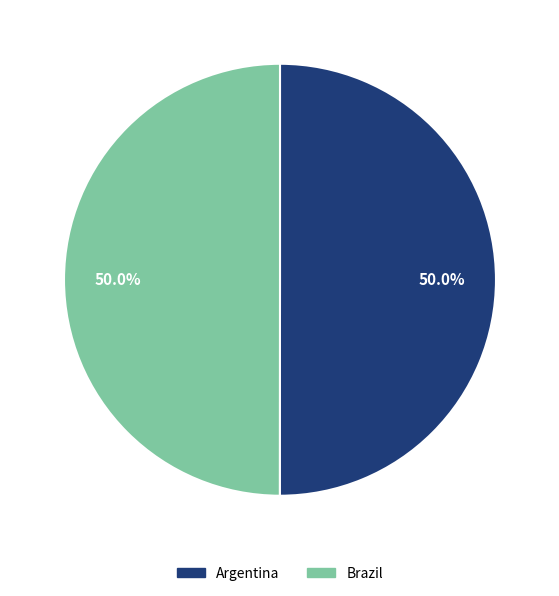

The Argentina slice represents 62% of the pie. True or false?

False